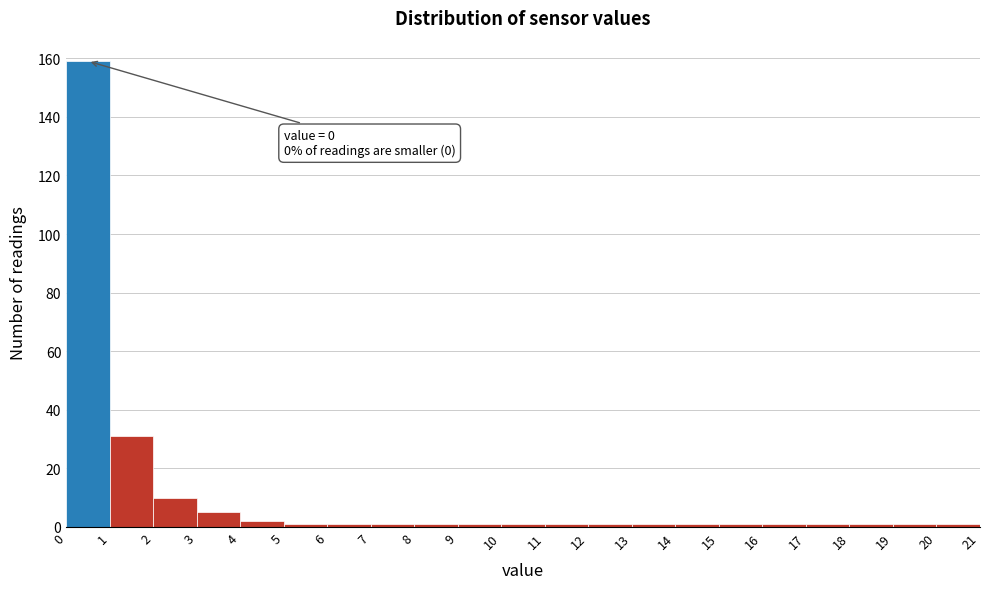

Which range on the x-axis has the tallest bar?

0 to 1